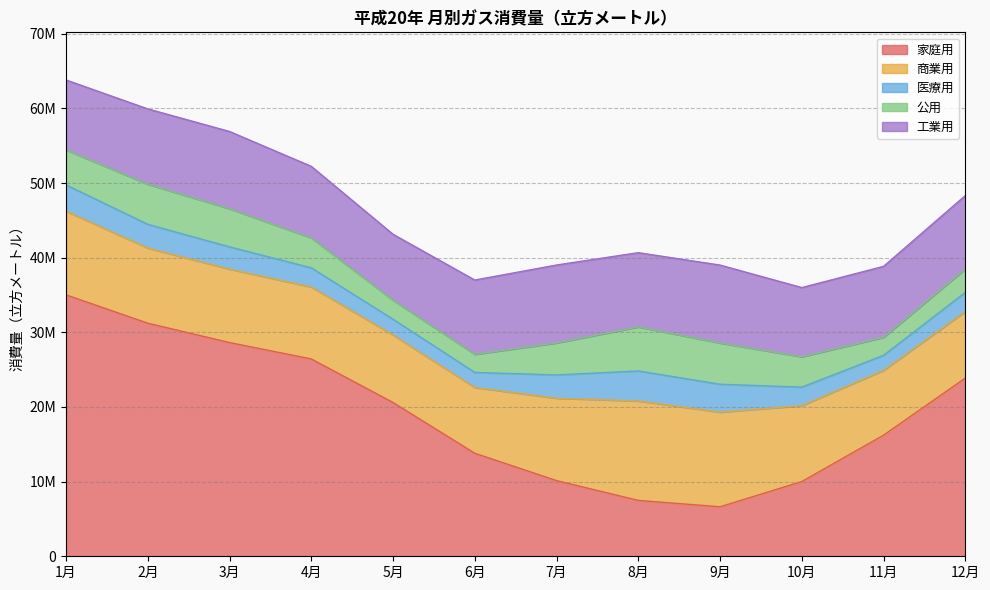

Does the chart have visible grid lines?

Yes